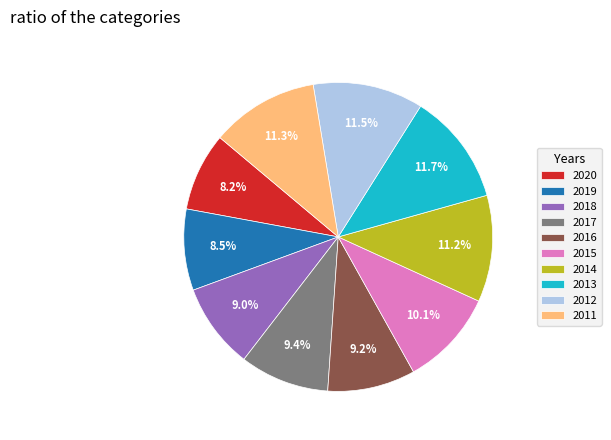

Between 2020 and 2013, which is larger?

2013